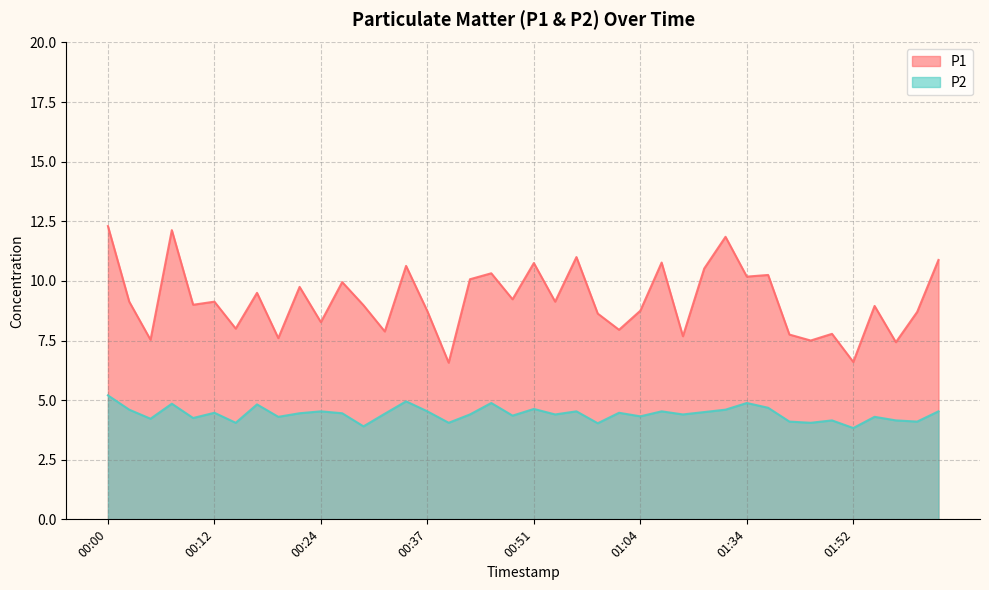

At how many categories does at least one series exceed 9?

20